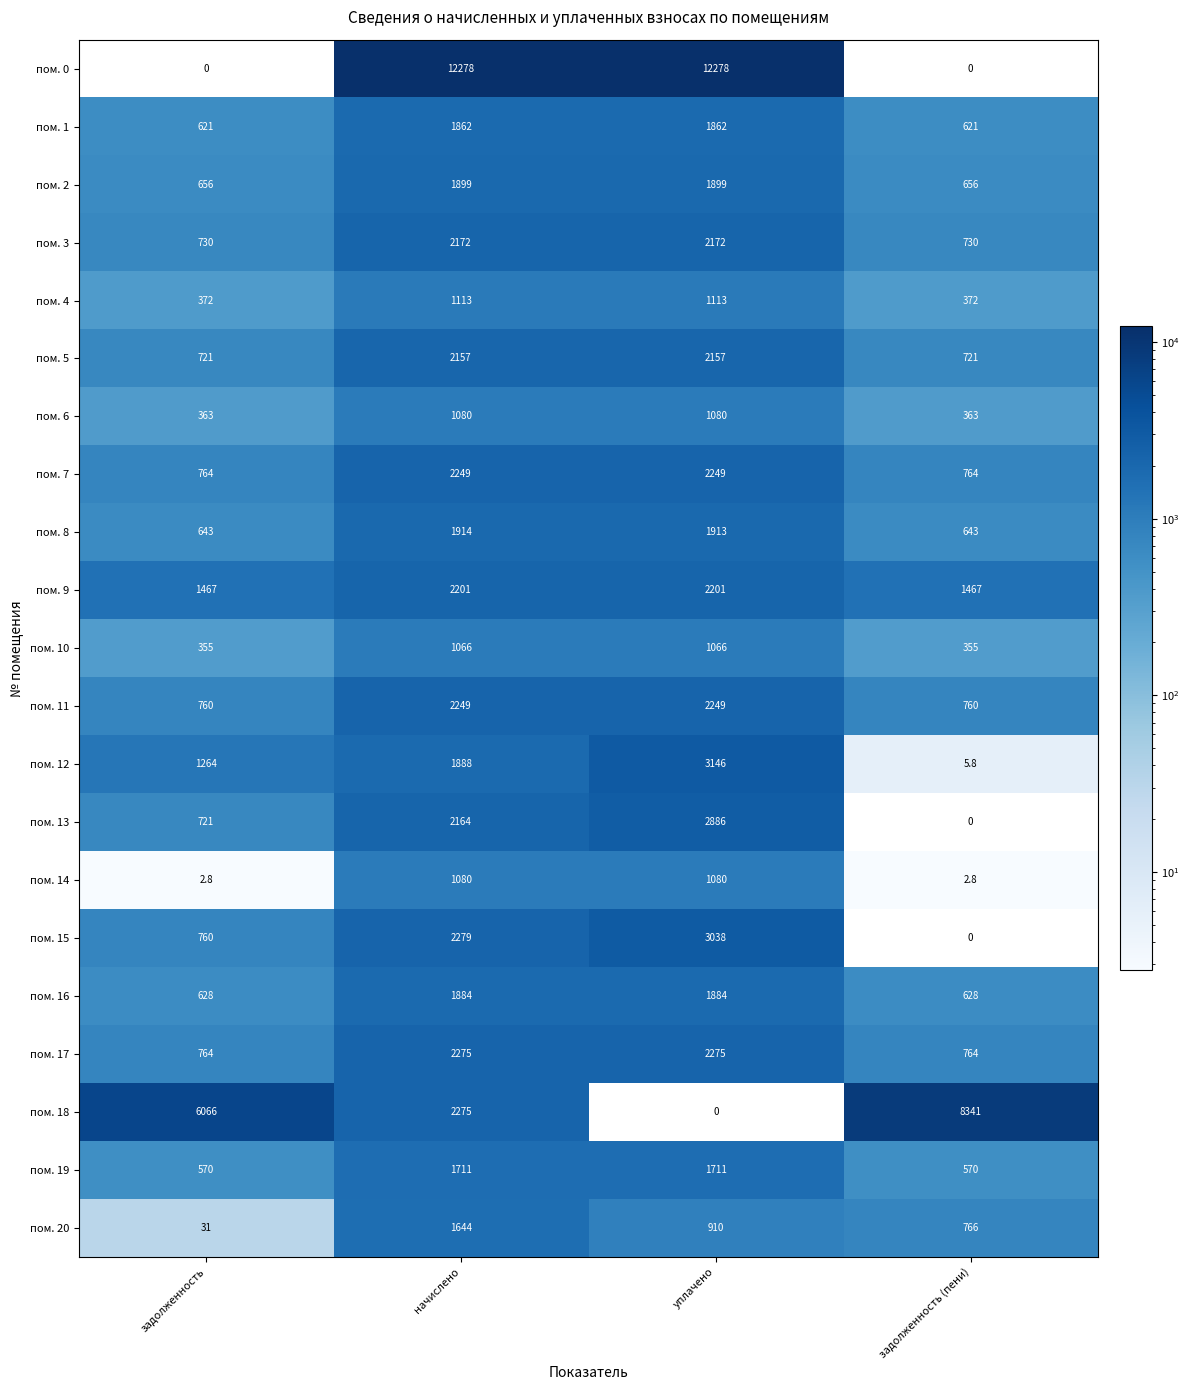

What is the minimum value for пом. 11?

760.0